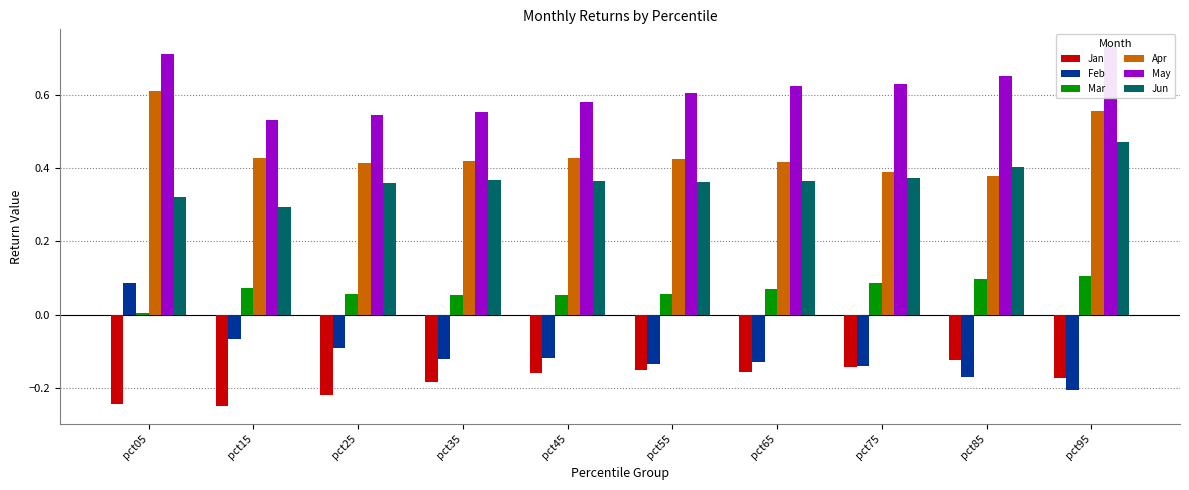

Rank the series at pct55 from highest to lowest value.

May, Apr, Jun, Mar, Feb, Jan